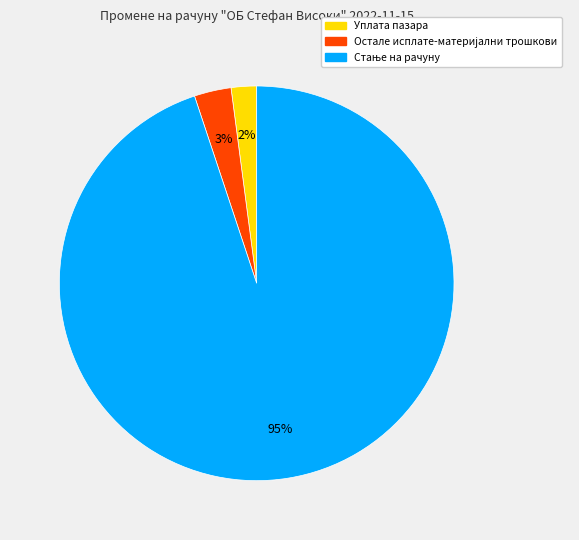

To the nearest percent, what is the difference between the largest and smallest slice percentages?

93%